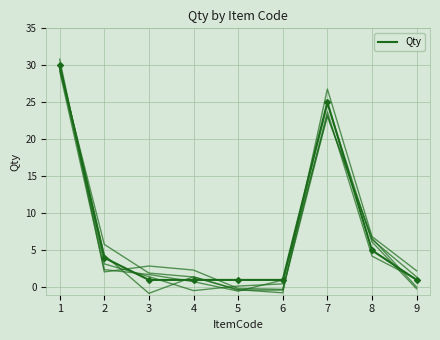

At which category does the chart reach its peak across all series?

1